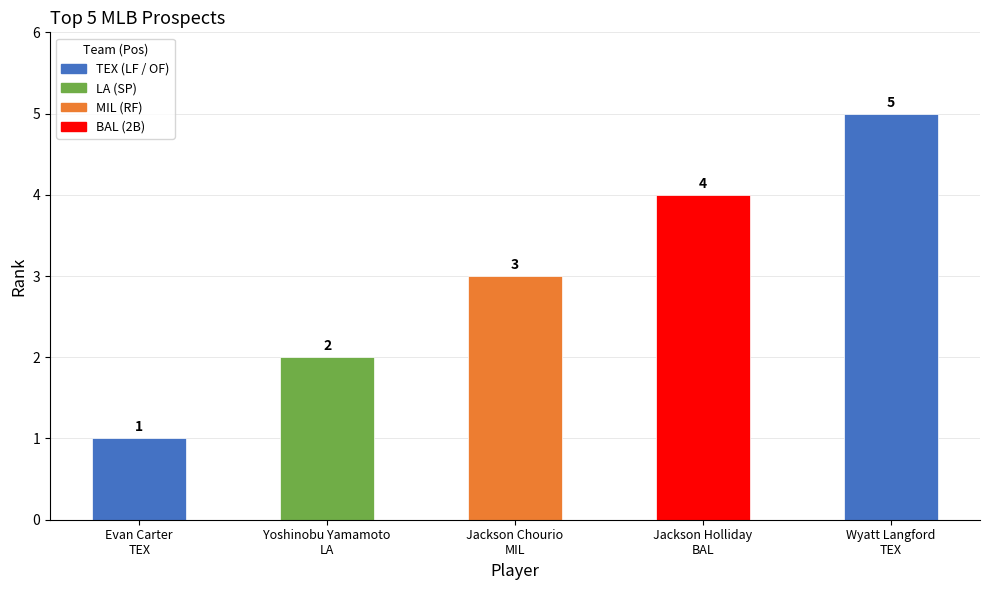

How many series are shown in this chart?

1